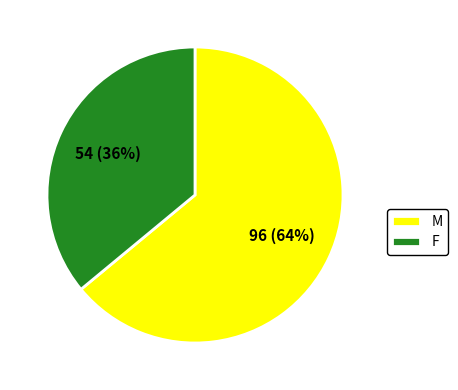

Is the sum of M and F greater than half?

Yes